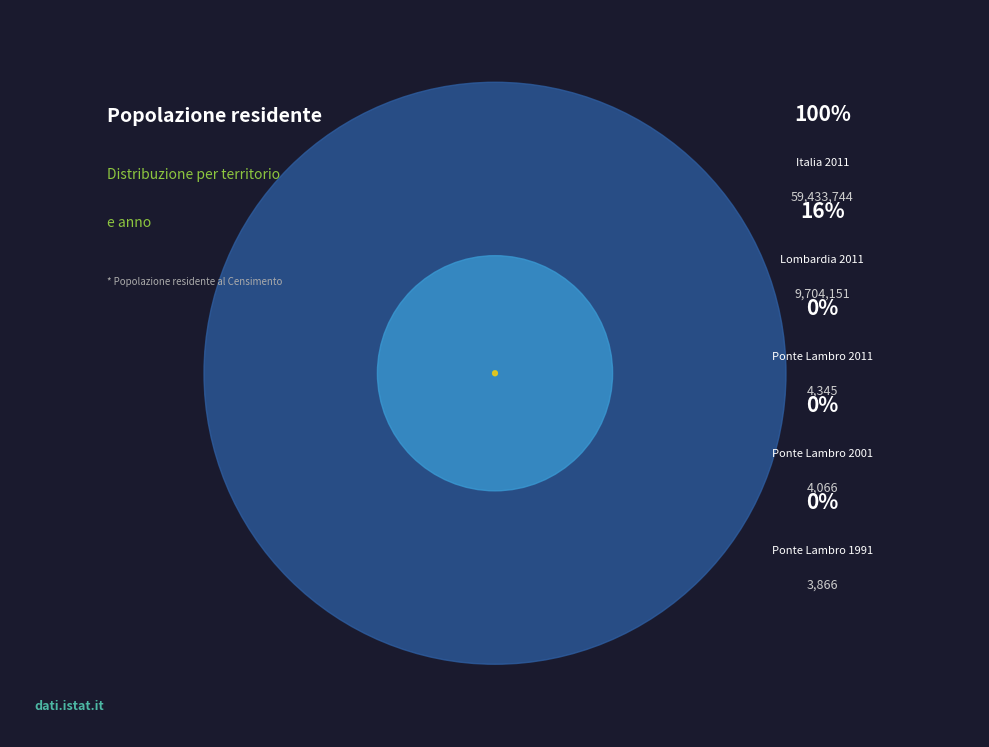

What is the change in value from Ponte Lambro 2001 to Lombardia 2011?

+9700085